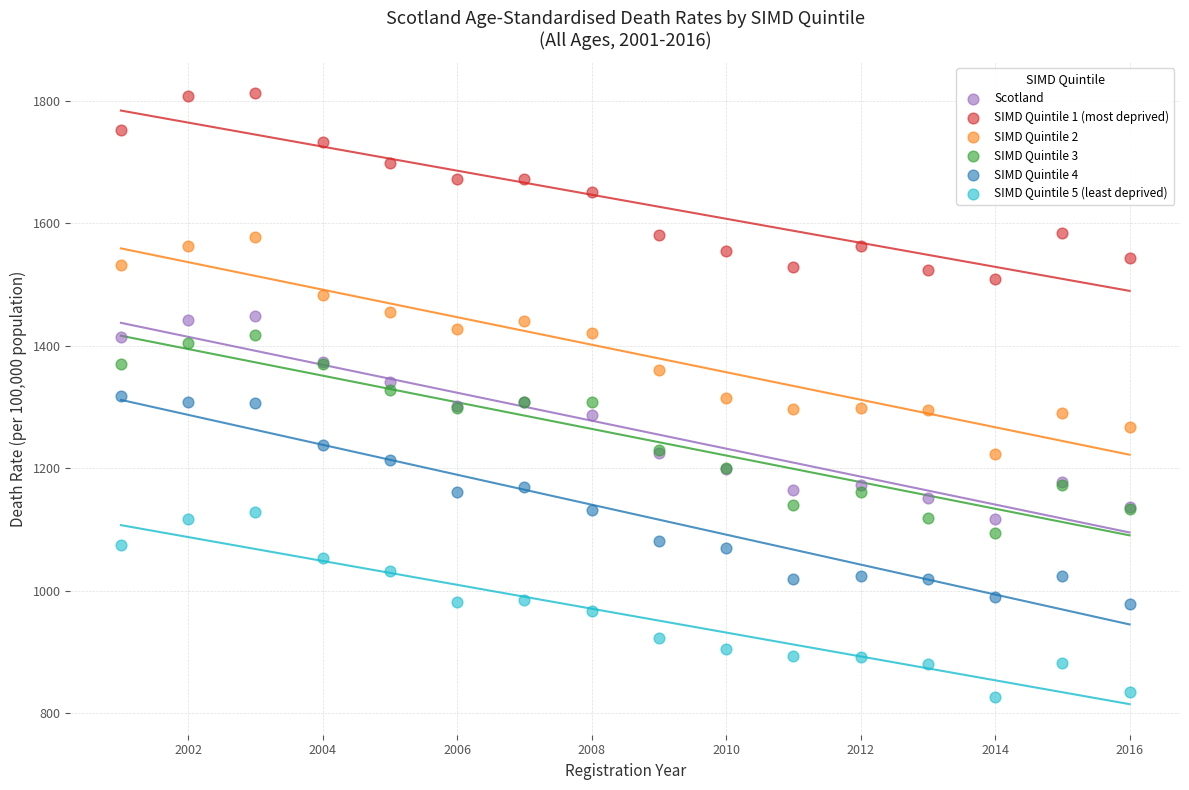

What is the X range (max minus min) for the scatter plot?

15.0